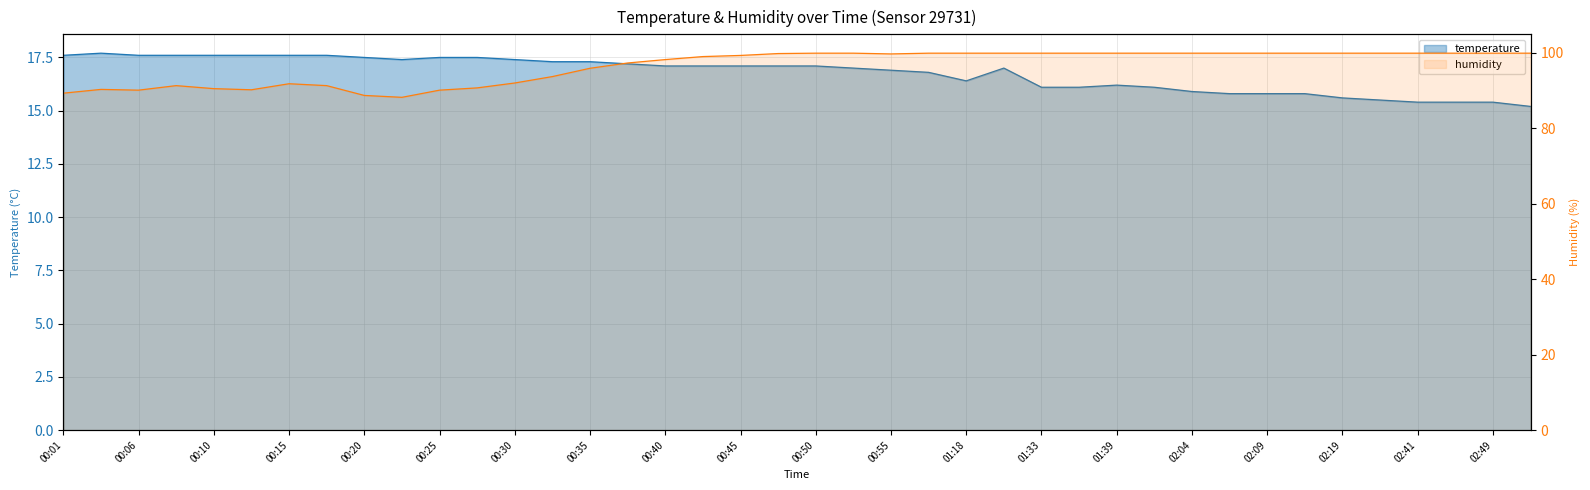

At which category does humidity reach its first local valley?

00:06